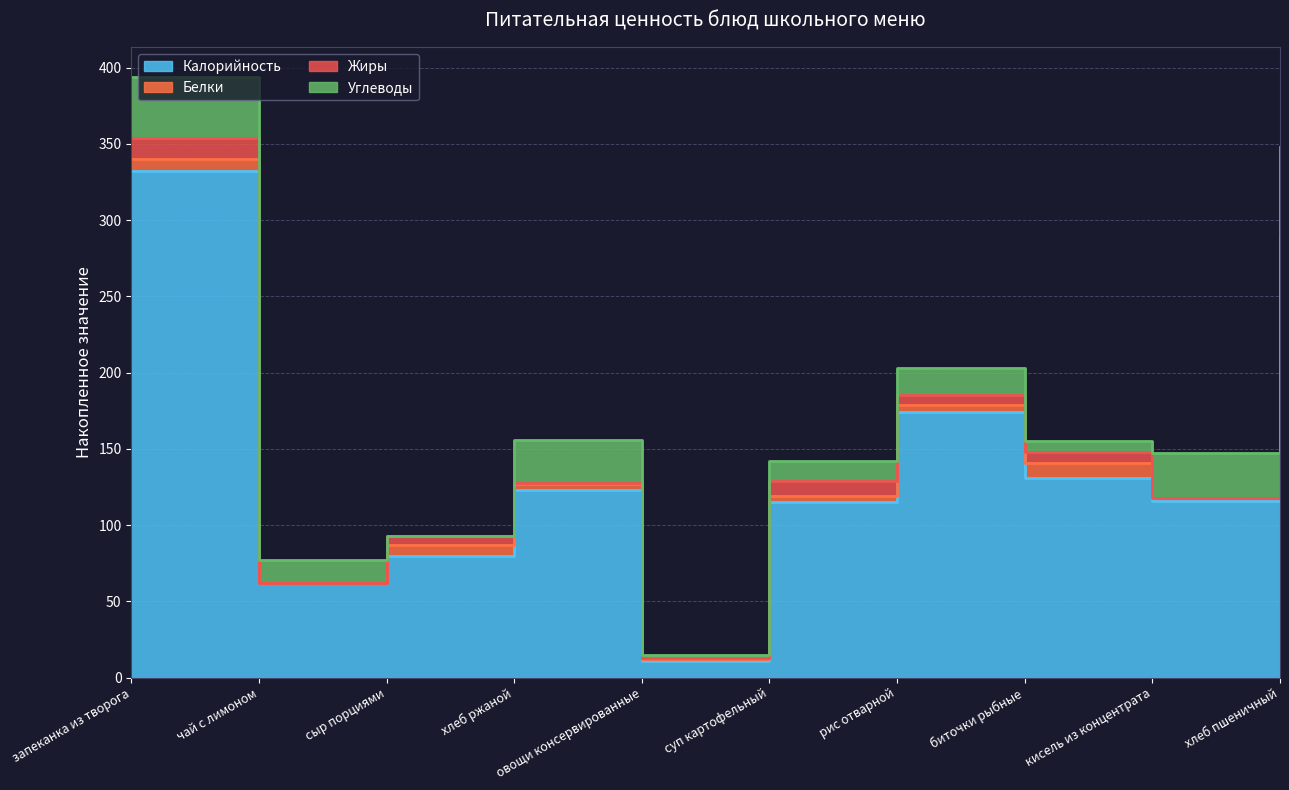

What is the difference between the maximum and second lowest values in the Жиры series?

14.0